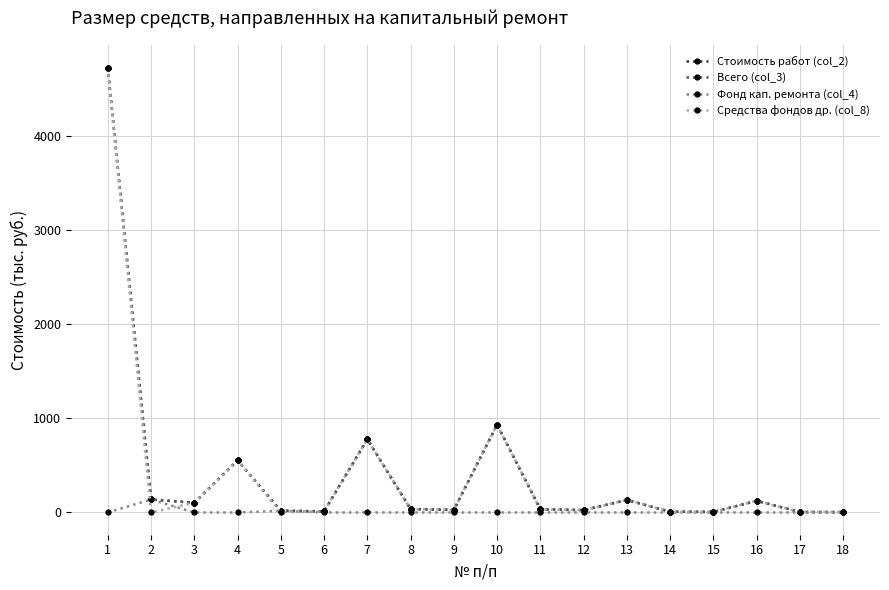

Is it true that Фонд кап. ремонта (col_4) equals 0.0 at 6?

True